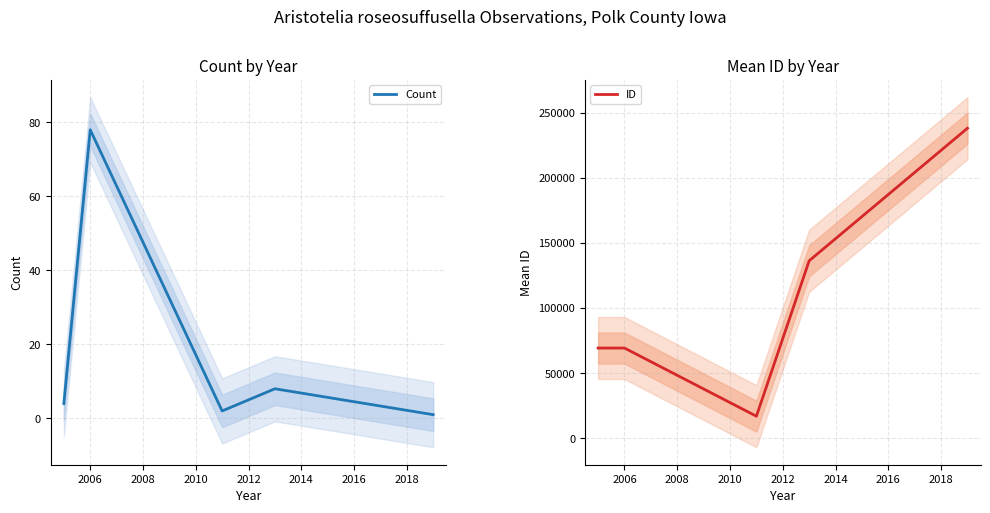

Where does the Count series first go above 4?

2006